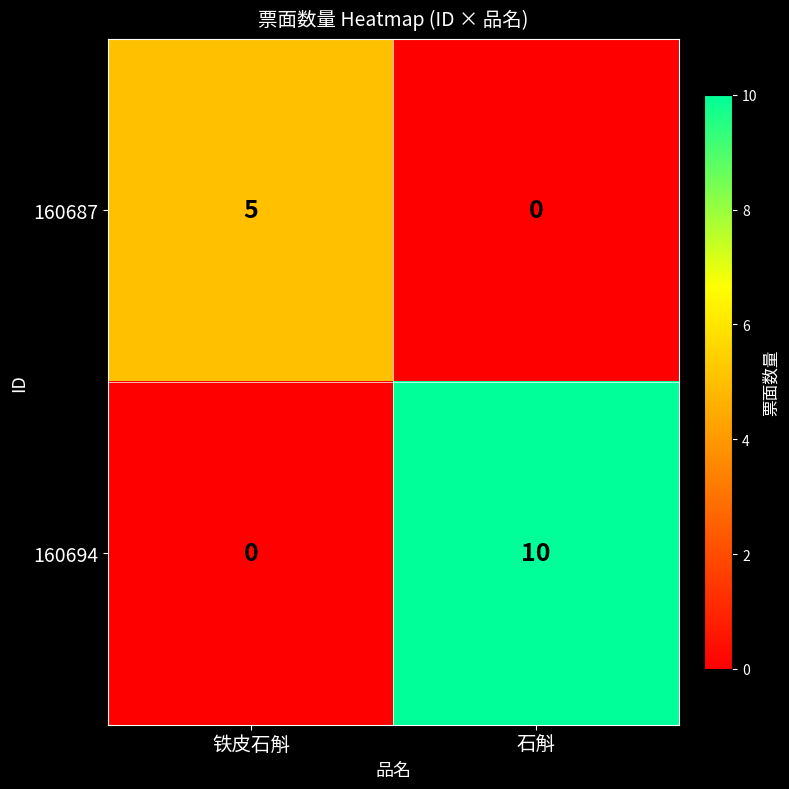

At which label is 160694 closest to 5?

铁皮石斛